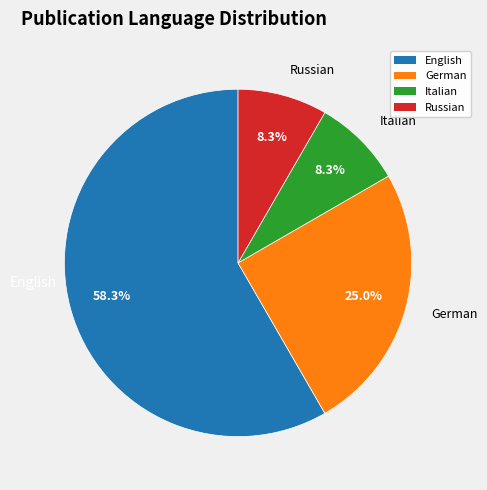

Is there a majority slice in this chart?

Yes